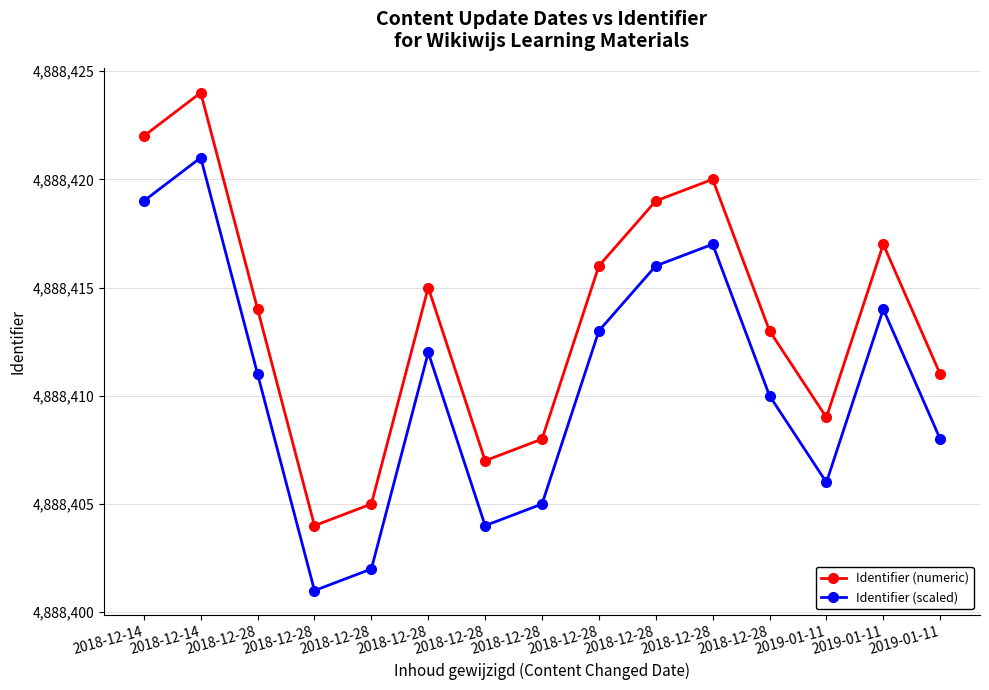

How many interior local valleys does the Identifier (scaled) series have?

3